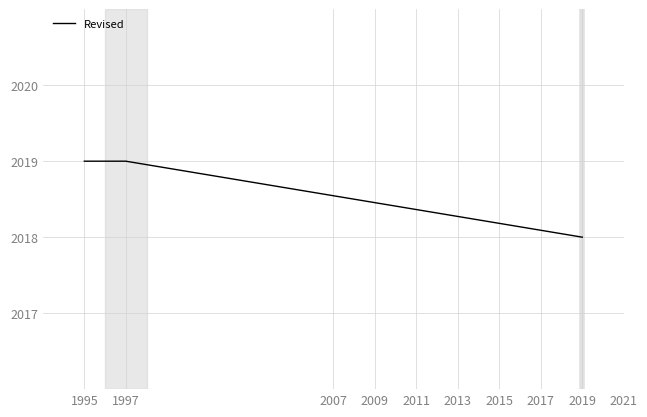

Reading left to right, extract all data points from this chart.

2019	2019	2018